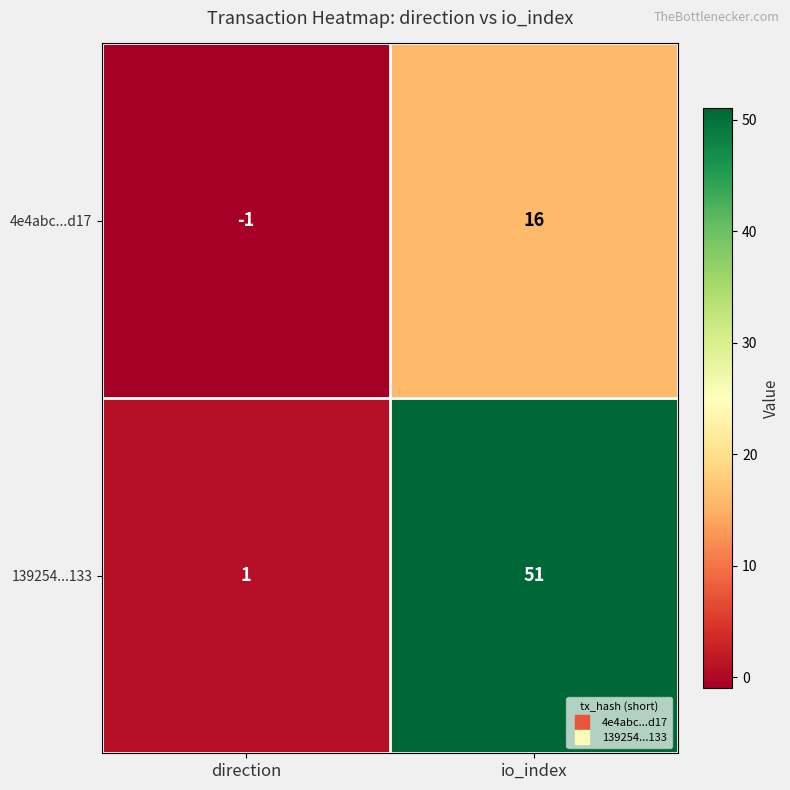

Is it true that 139254...133 equals 1 at direction?

True